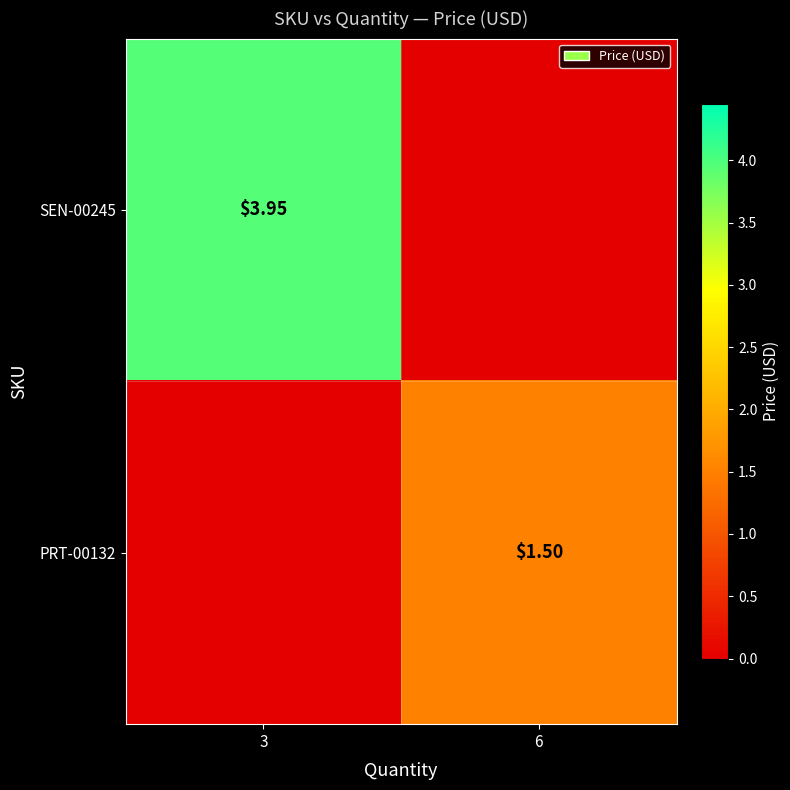

What is the total value across all series at 3?

4.0